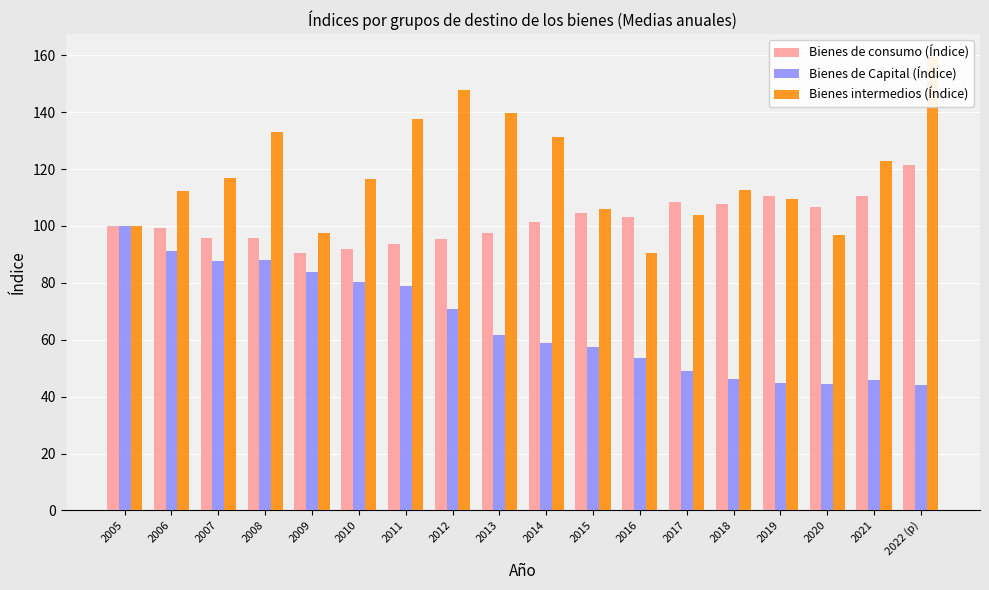

What is the maximum value for Bienes intermedios (Índice)?

159.4